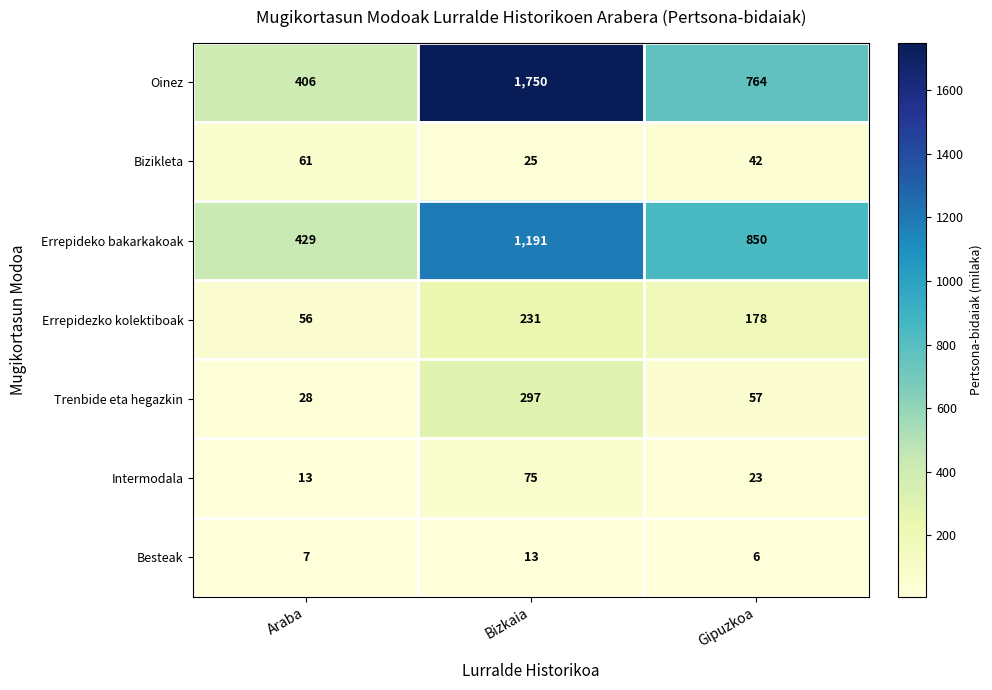

Is it true that Intermodala equals 75 at Bizkaia?

True